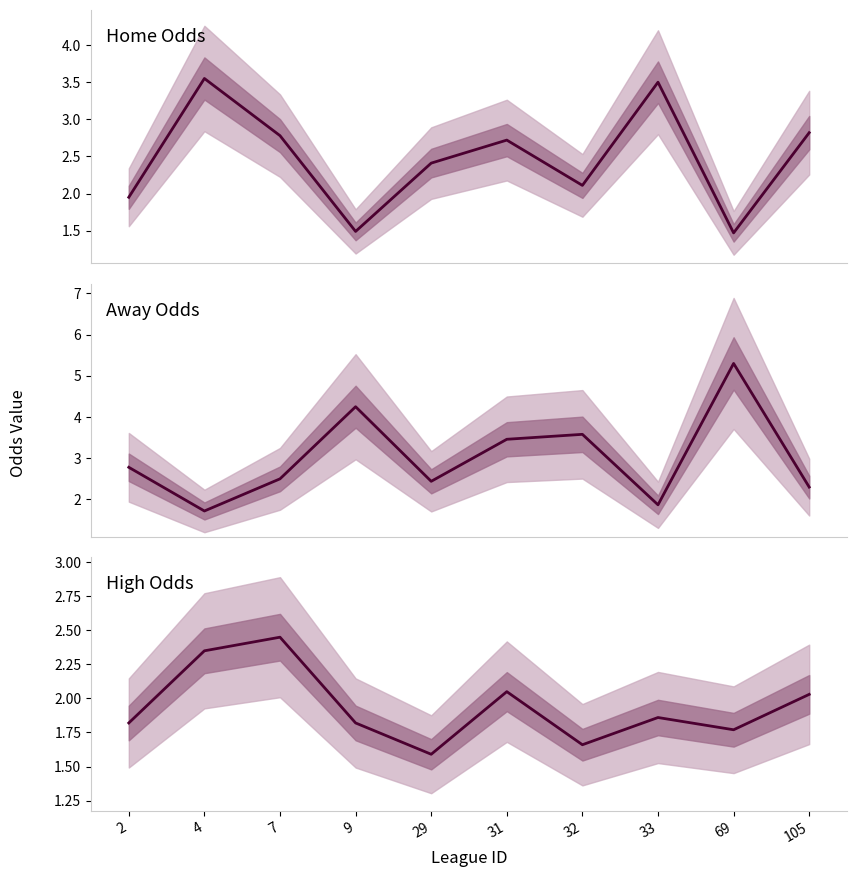

Does the chart have visible grid lines?

No